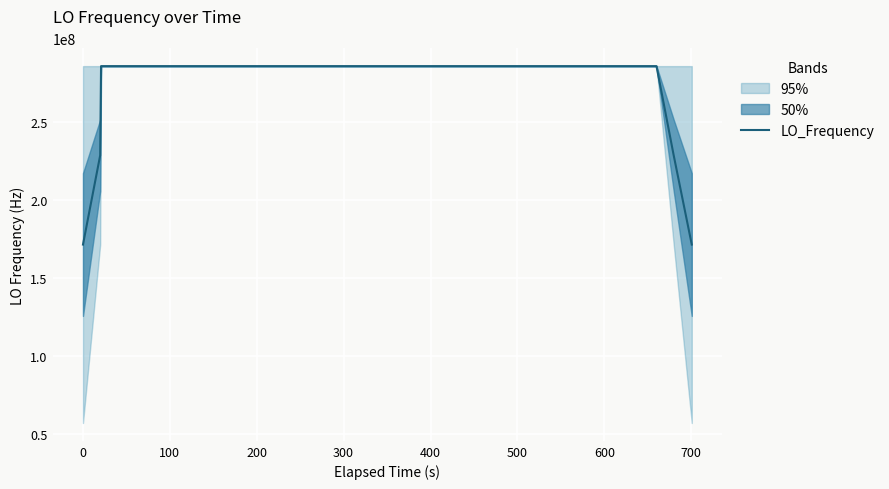

What is the value of the 13th point from the left?

286046124.5